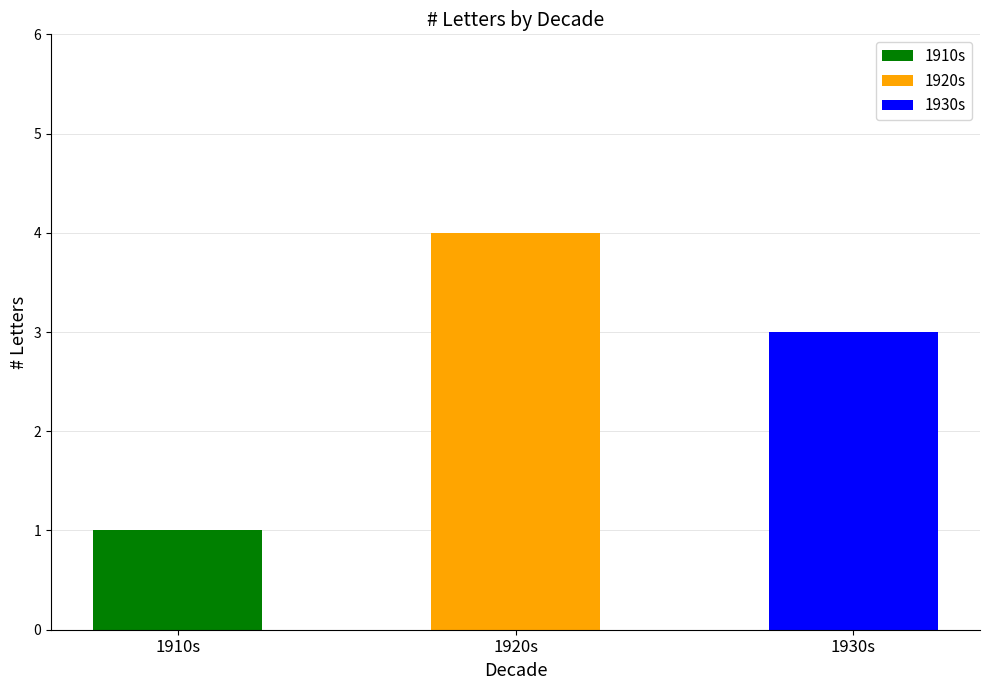

At which label does 1910s reach its peak?

1910s